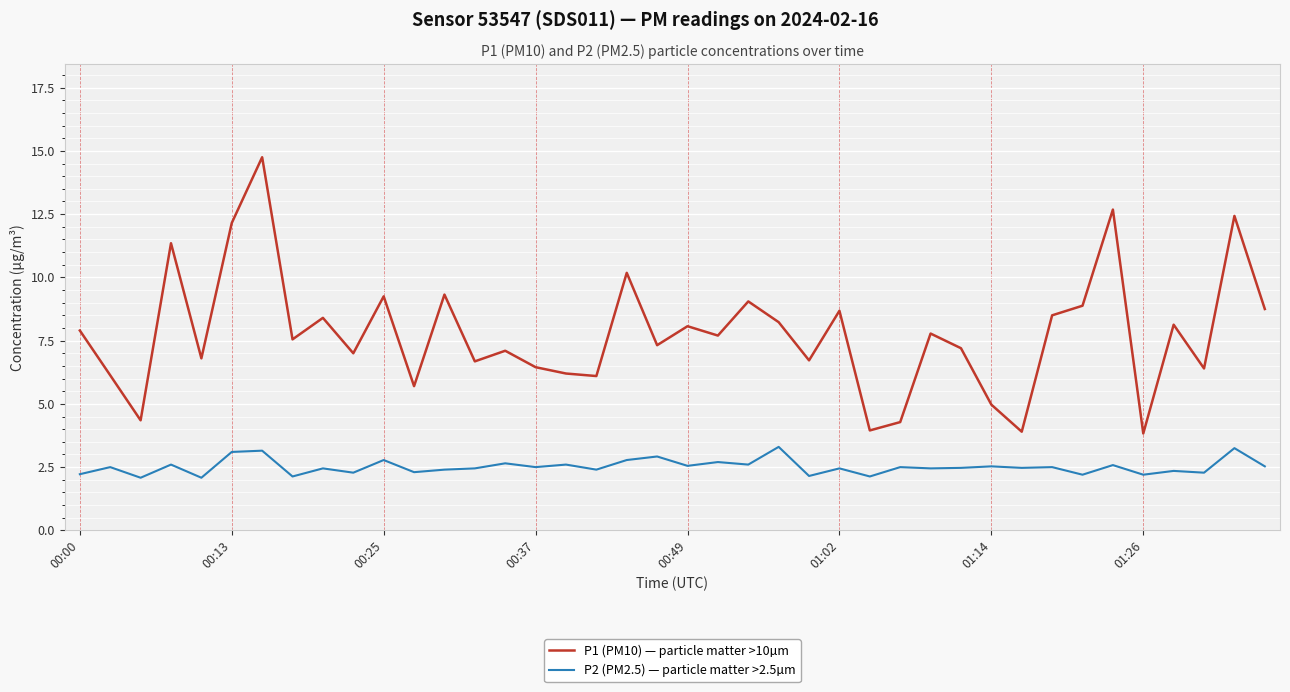

Which series has the largest total across all categories?

P1 (PM10) — particle matter >10µm